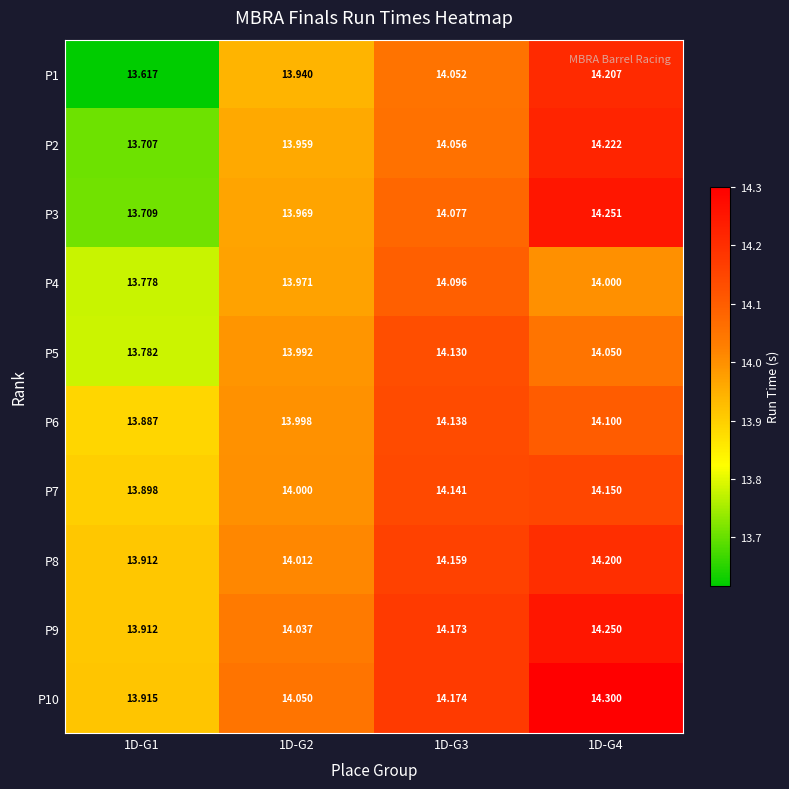

How many series are shown in this chart?

10